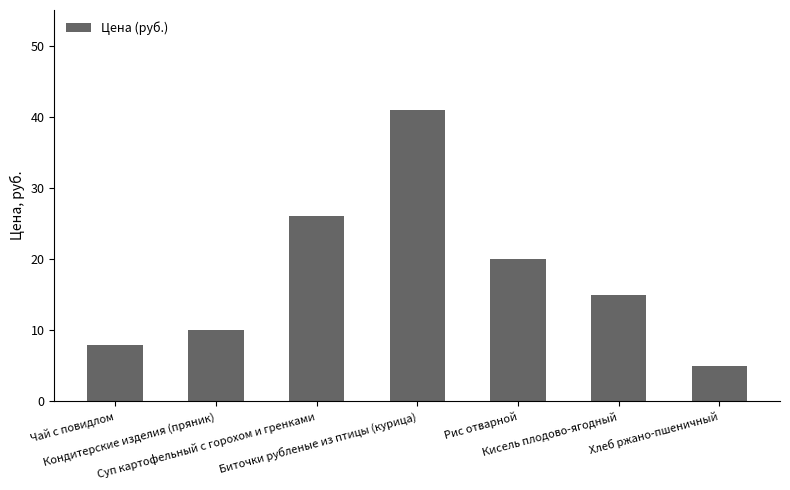

What is the change in value from Суп картофельный с горохом и гренками to Рис отварной?

-6